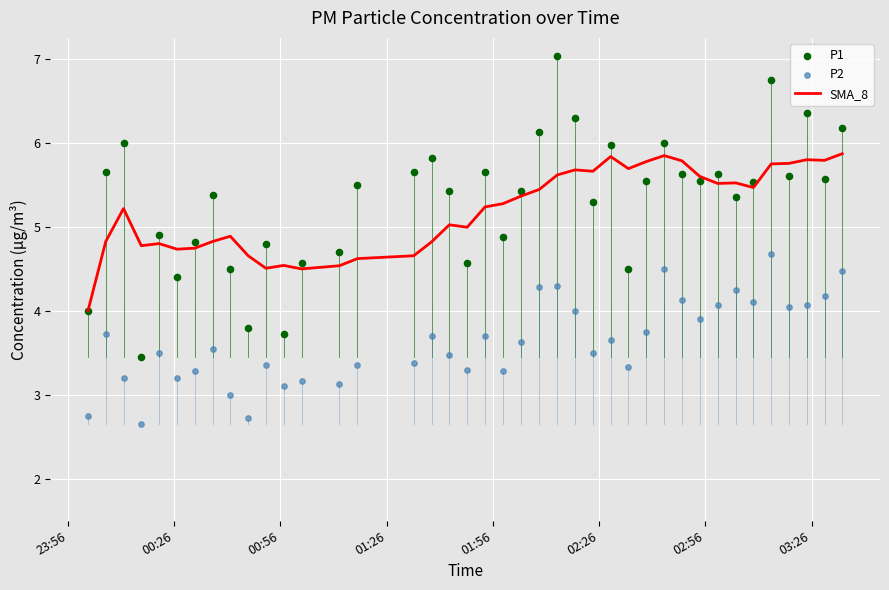

Which series has the largest Y range (max minus min)?

P1